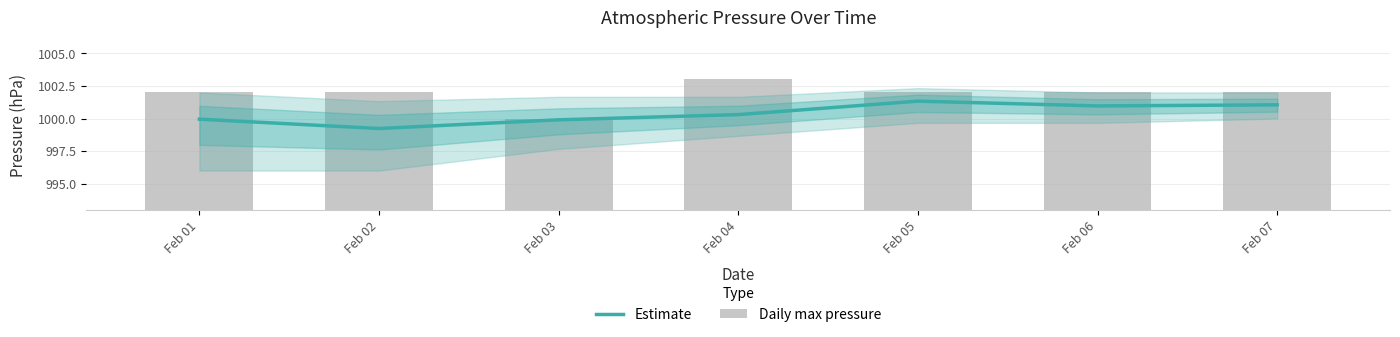

Which series changed the most between Feb 01 and Feb 05?

Estimate